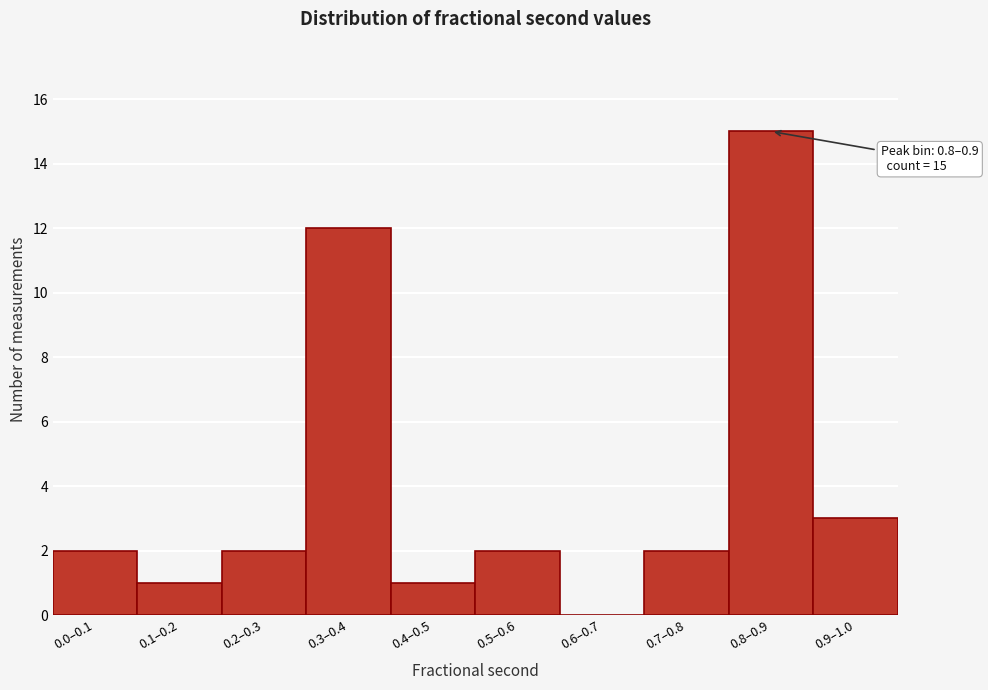

Reading right to left, extract all data points from this chart.

0.9–1.0=3	0.8–0.9=15	0.7–0.8=2	0.6–0.7=0	0.5–0.6=2	0.4–0.5=1	0.3–0.4=12	0.2–0.3=2	0.1–0.2=1	0.0–0.1=2